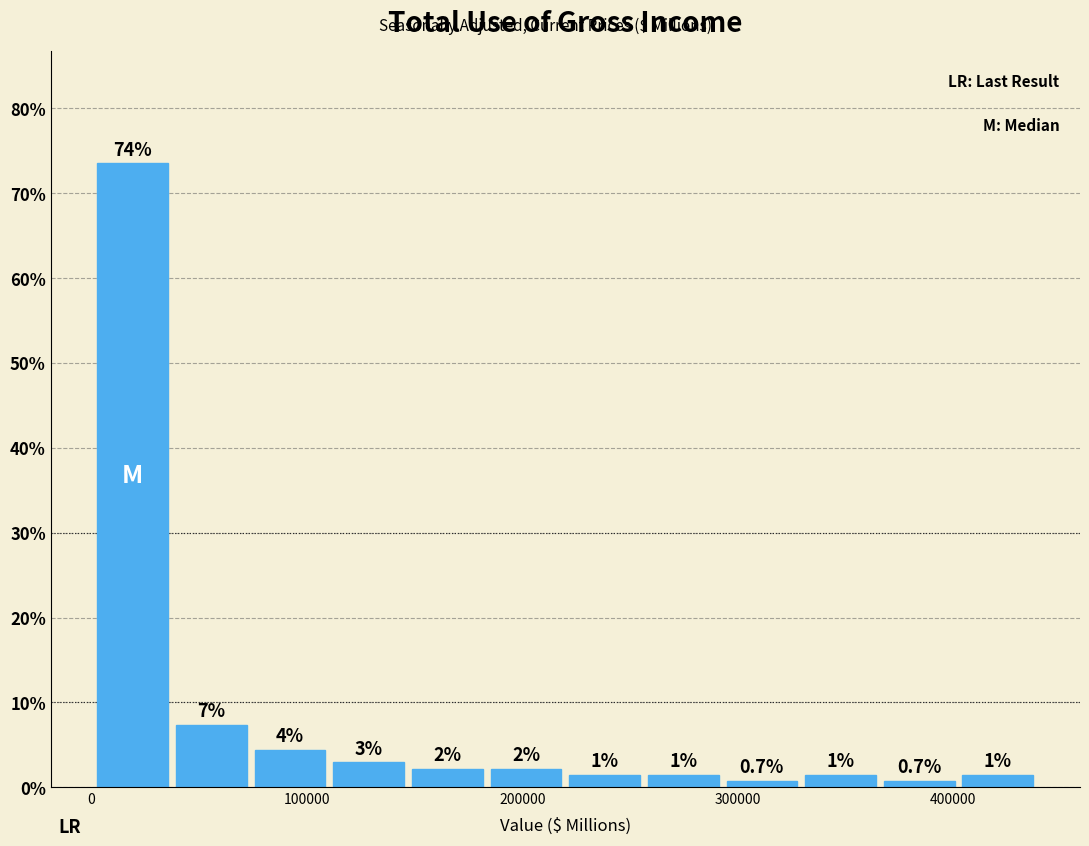

Around what value on the x-axis is the tallest bar? Give the approximate position of its centre, as read against the axis.

20000